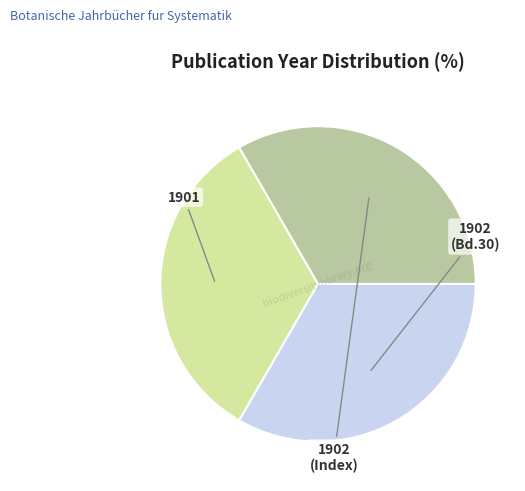

Does any single category account for the majority?

No